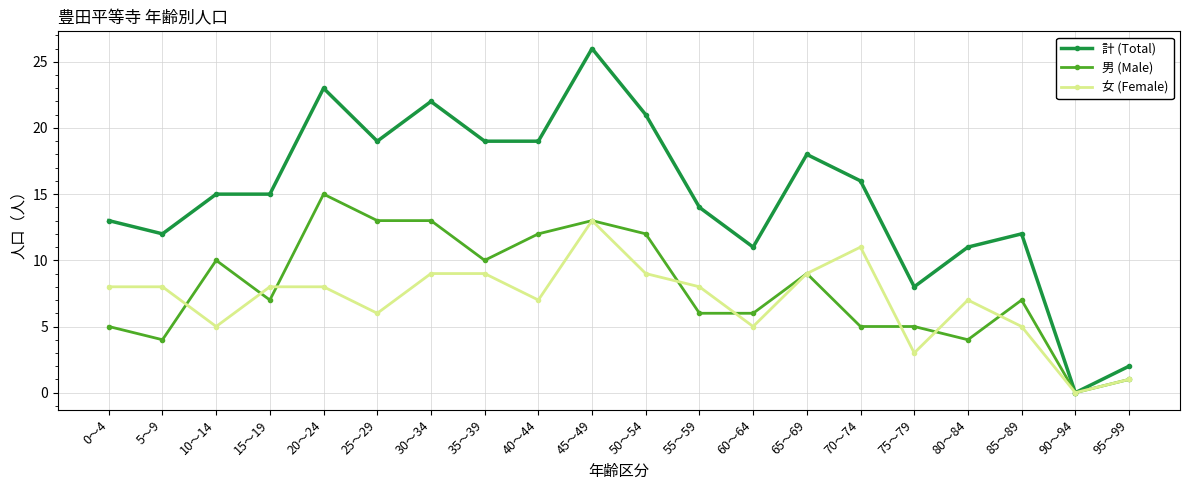

Is it true that 計 (Total) equals 11 at 60～64?

True